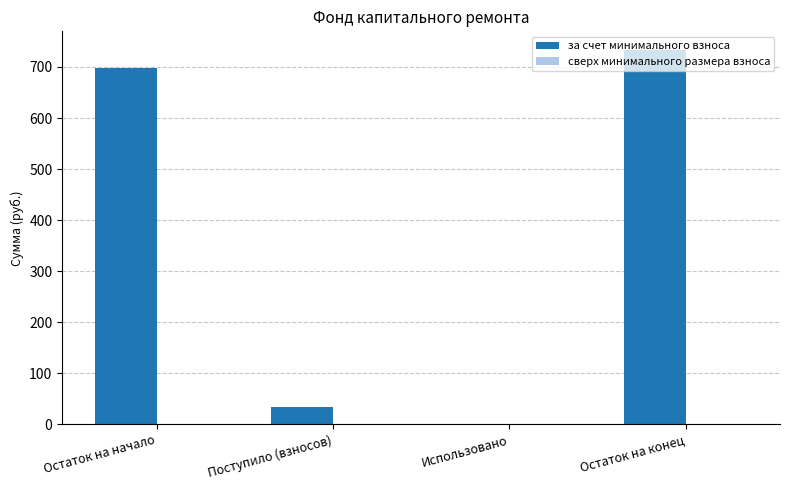

Are the bars horizontal?

No